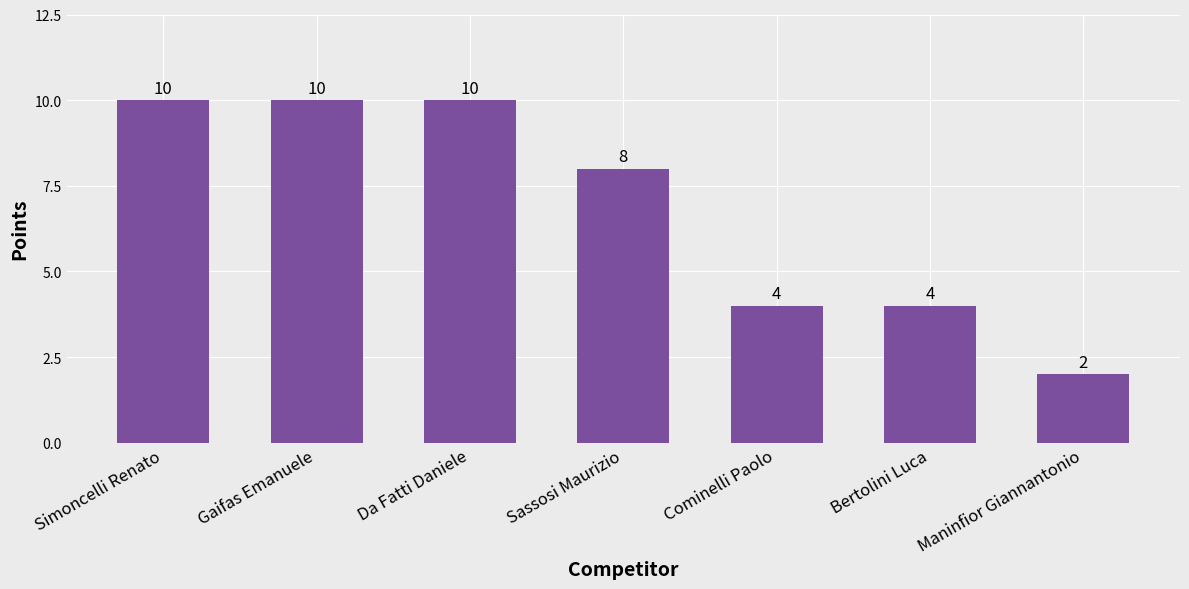

Where does the data first go above 8?

Simoncelli Renato